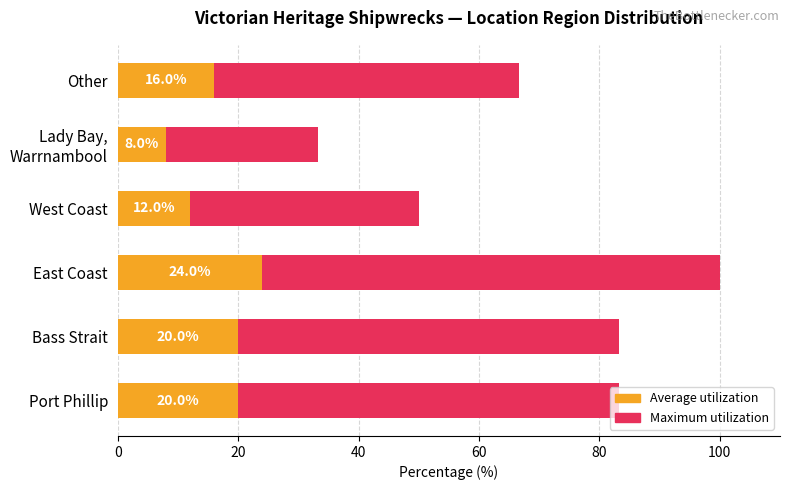

What is the average value of the Maximum utilization series?

69.4